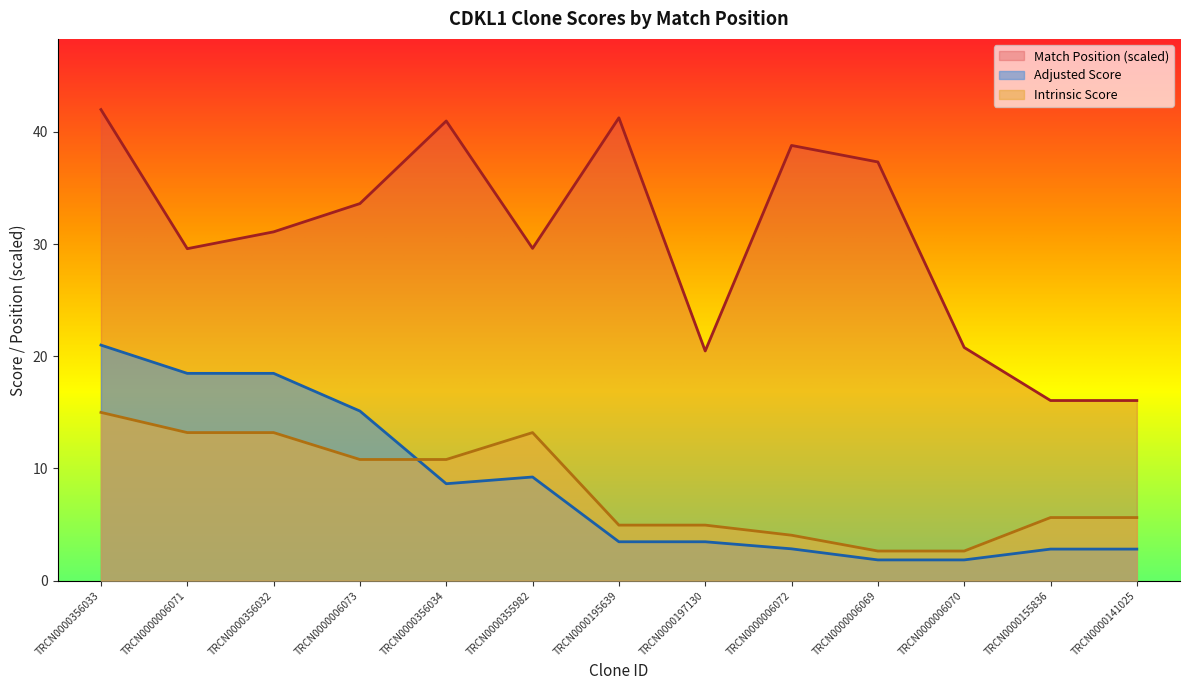

Where is Match Position nearest to the value 29?

TRCN0000006071